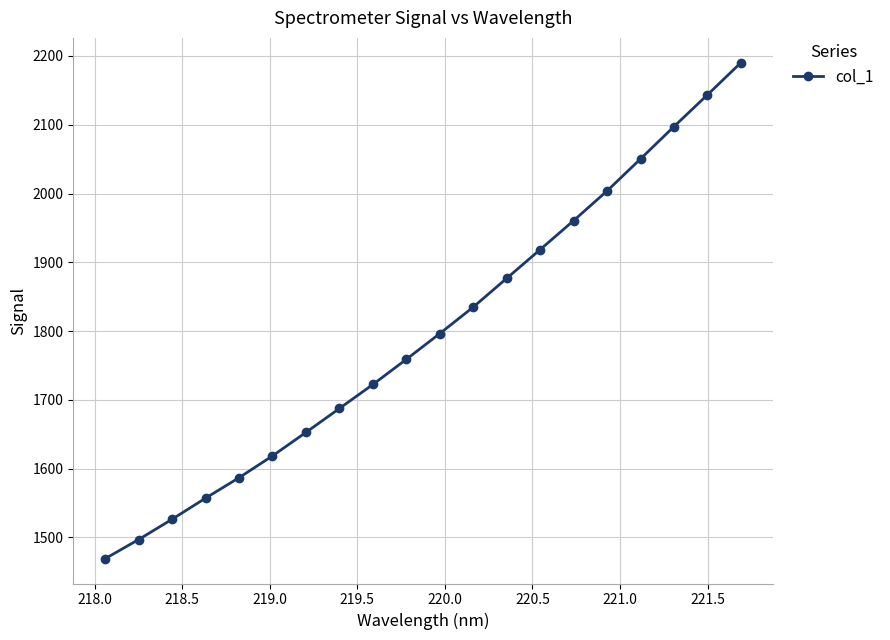

True or false: the data has more than 1 interior local peaks.

False